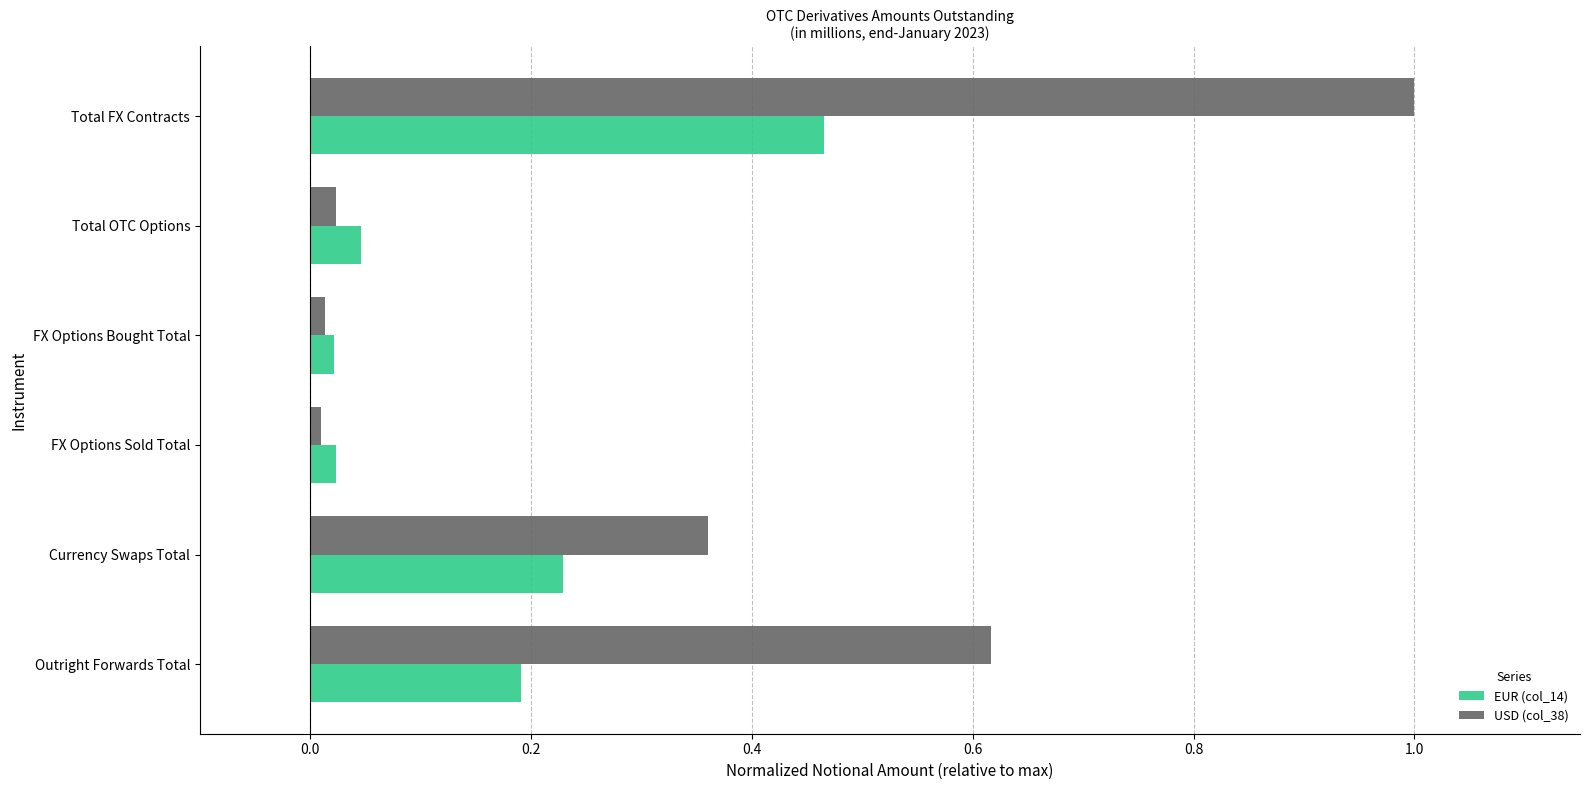

What is the difference between the maximum and minimum values in the USD (col_38) series?

1.0